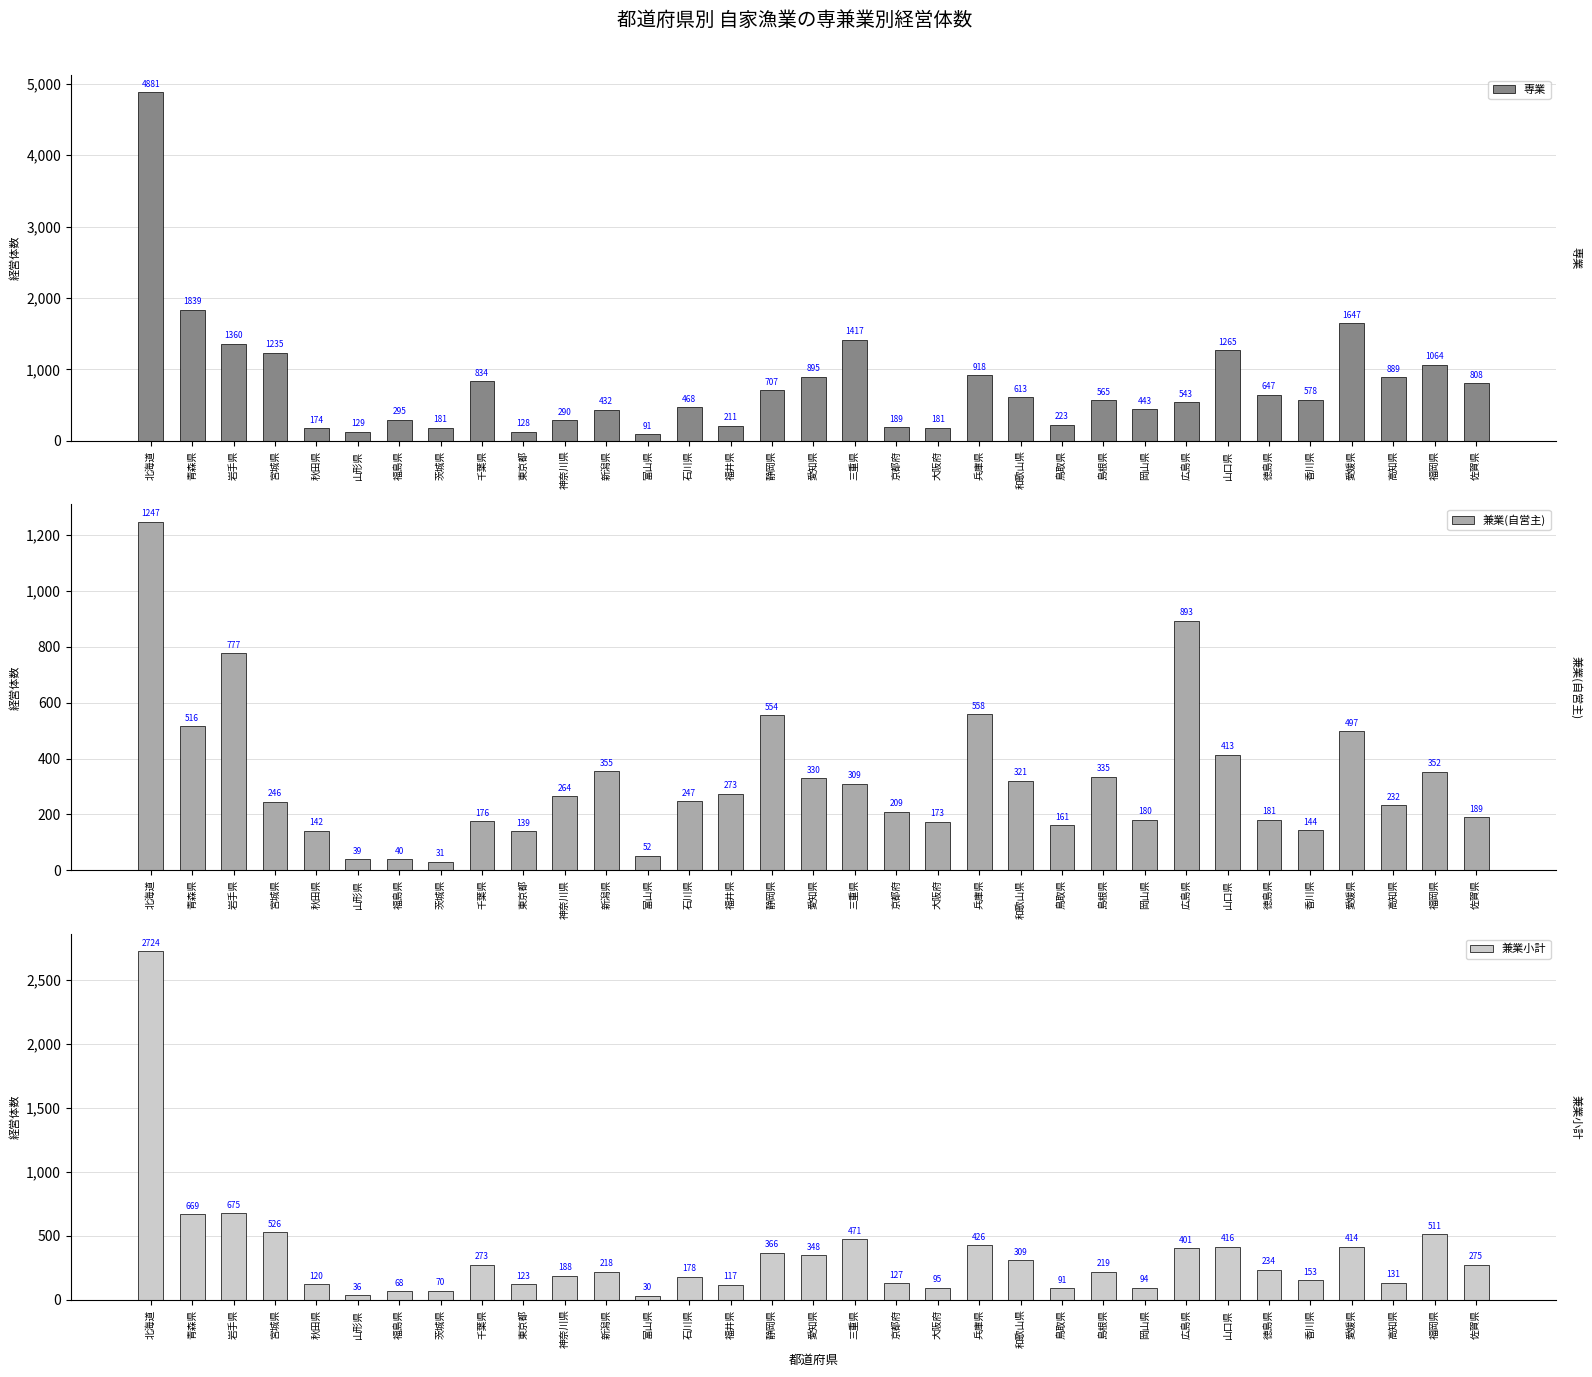

Which category has the highest value in the 兼業小計 series?

北海道